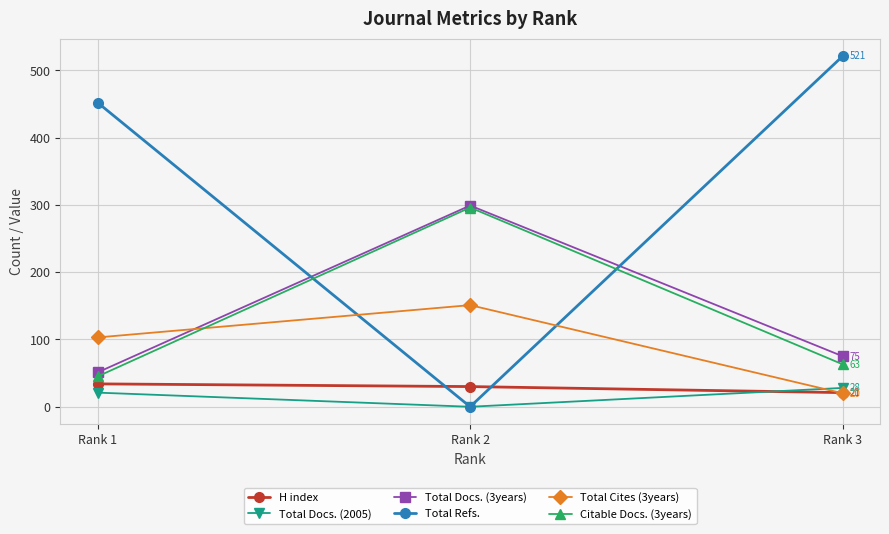

What is the value of the Citable Docs. (3years) point at the 3rd from the left?

63